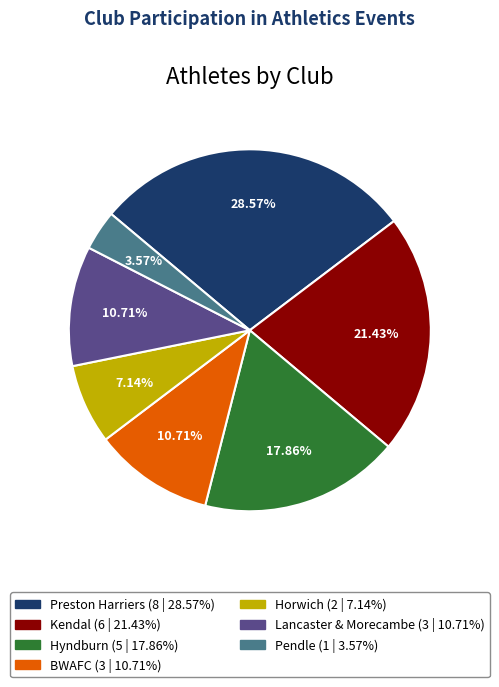

Does BWAFC account for over 50% of the chart?

No